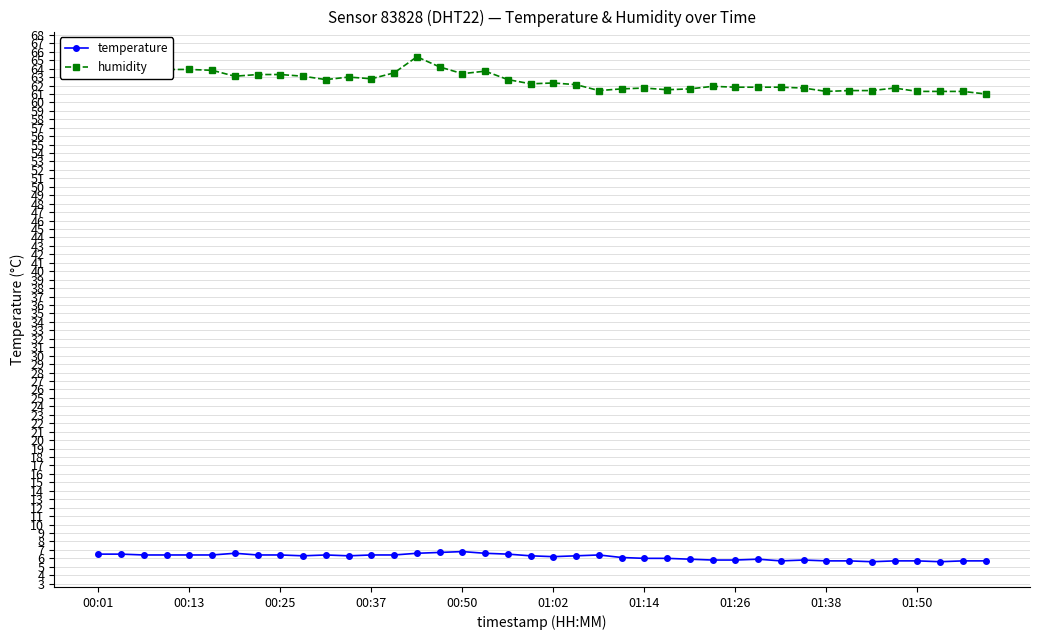

List the series in order of their overall mean, highest first.

humidity, temperature